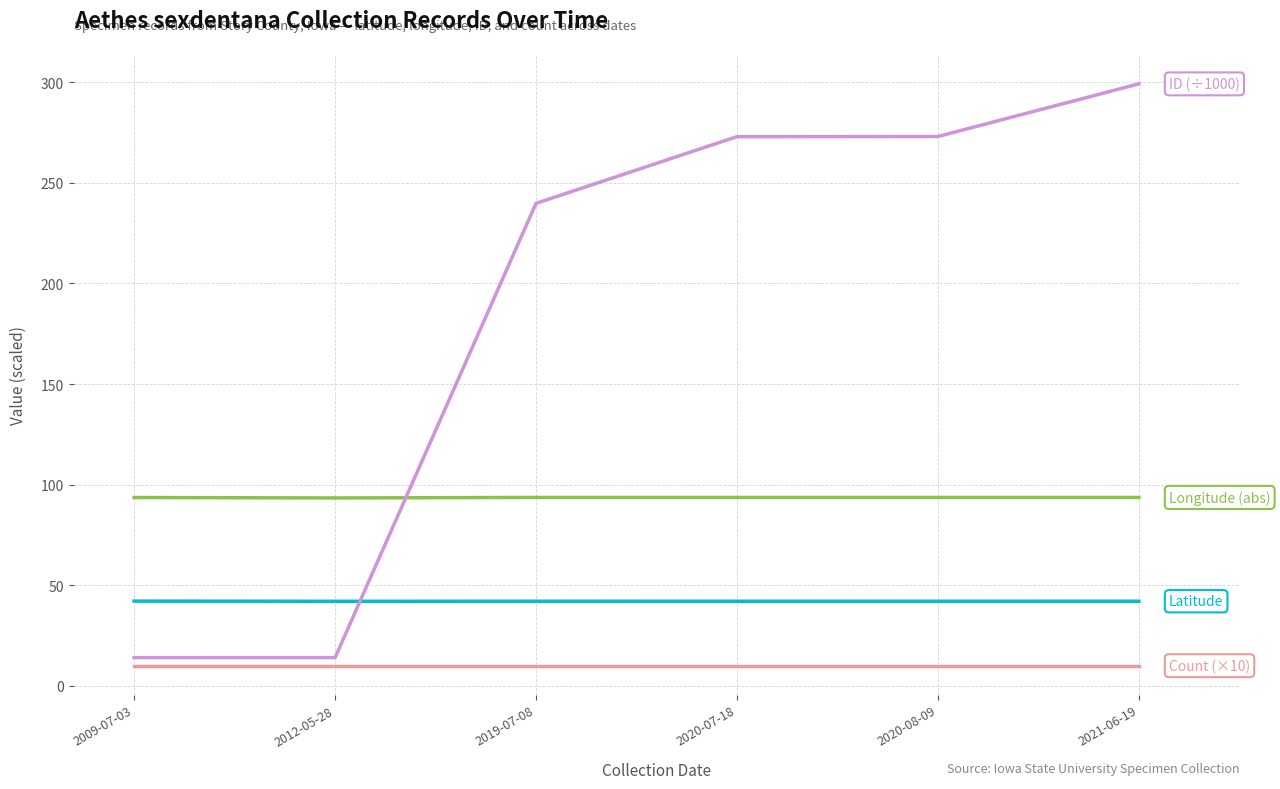

What is the maximum value shown in the chart?

299.2